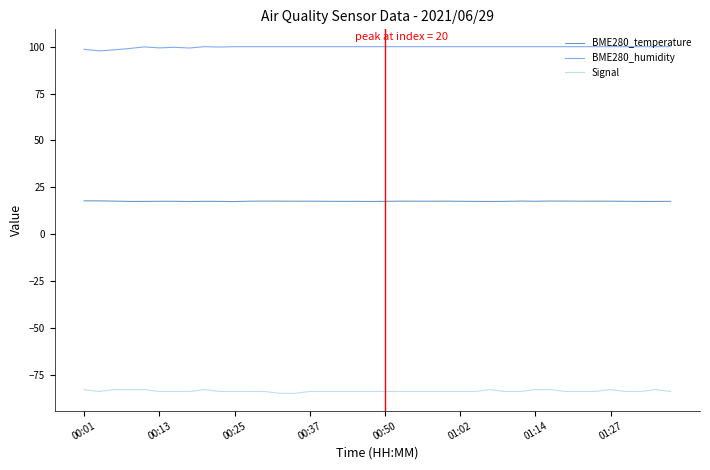

What is the minimum value shown in the chart?

-85.0